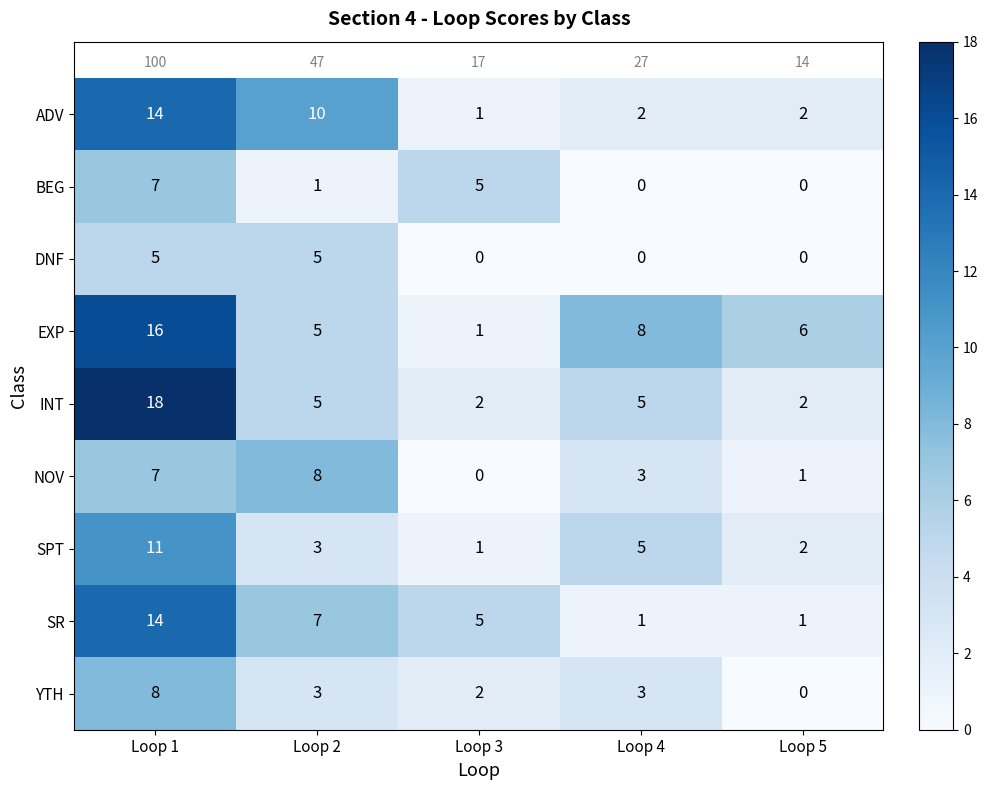

How many positive values does the NOV series have?

4